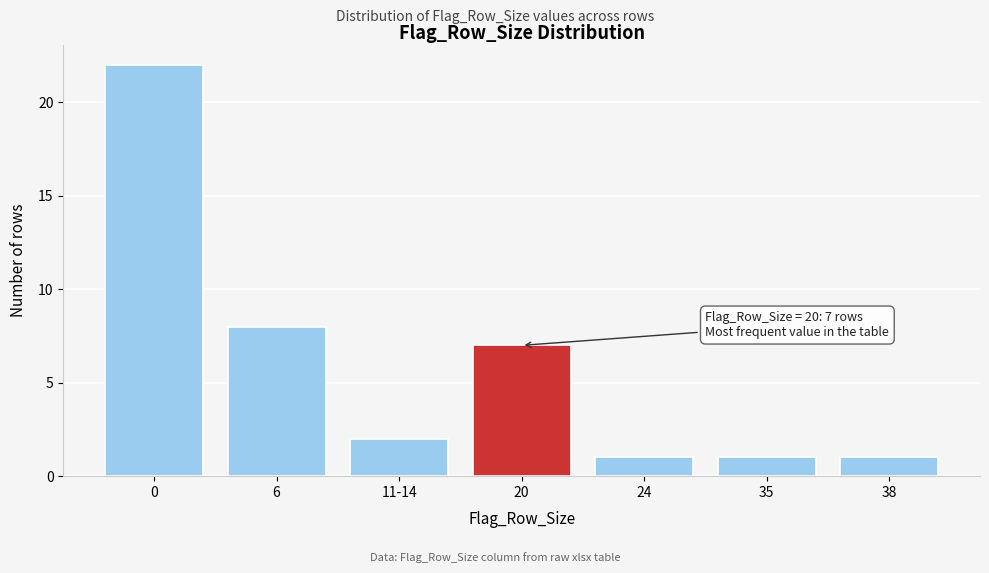

Reading right to left, what are all the values shown in this chart?

38=1	35=1	24=1	20=7	11-14=2	6=8	0=22